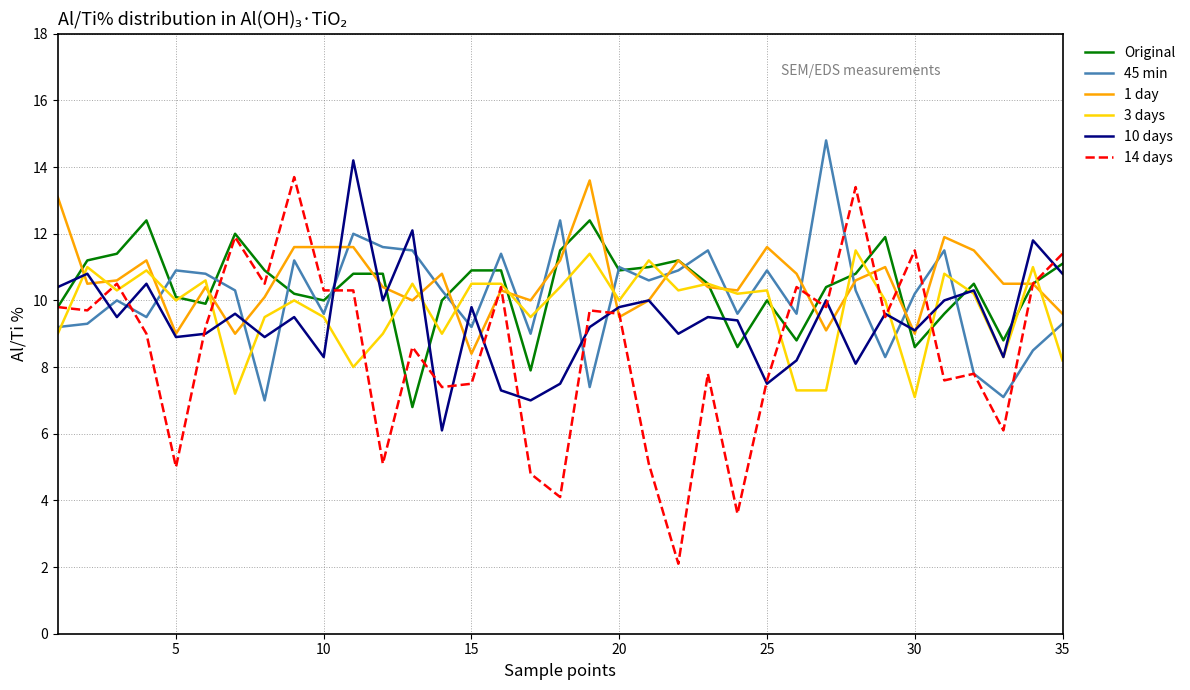

Which series has the widest spread of values?

14 days